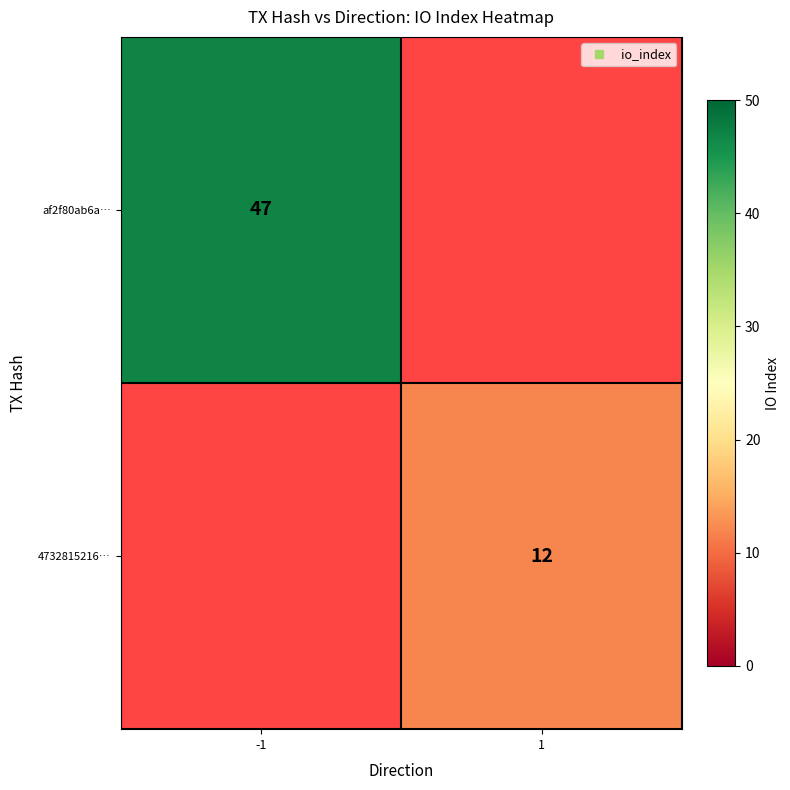

At which label does 4732815216… reach its minimum?

-1